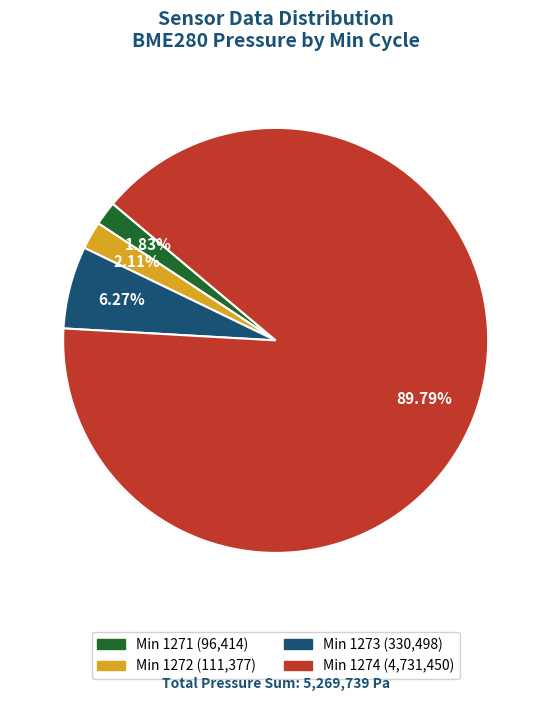

How many segments does this pie chart have?

4